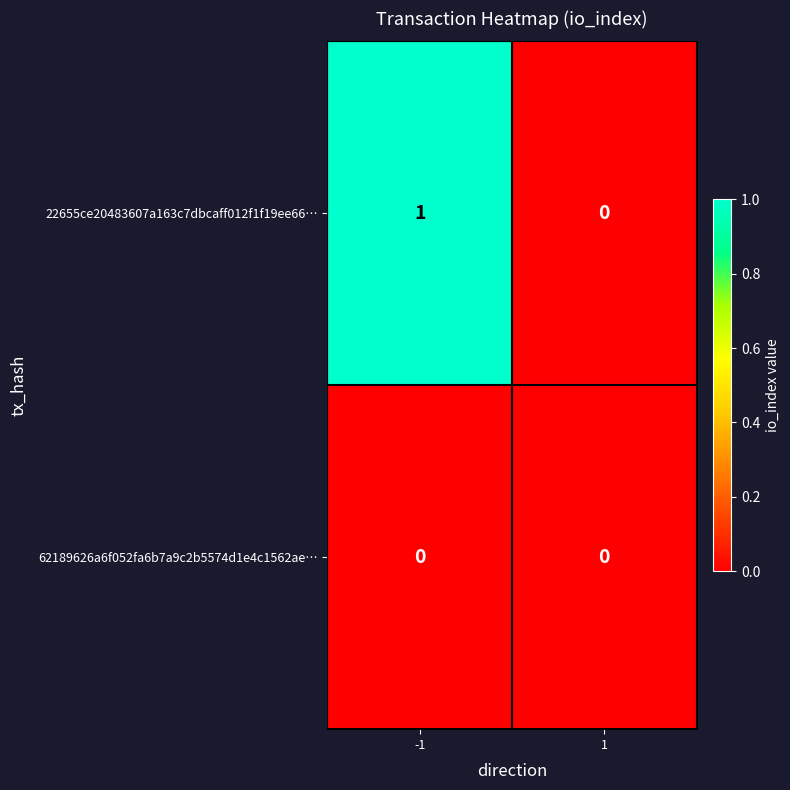

At which category is the sum across all series the highest?

-1